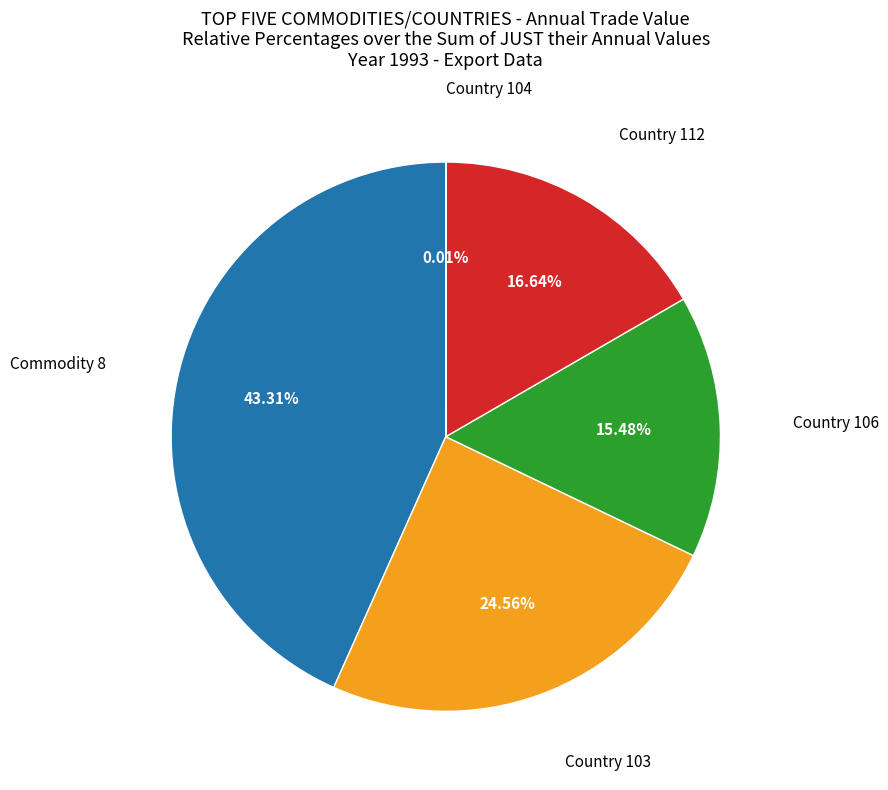

Approximately how many times larger is the value at Country 112 compared to Commodity 8?

0.4